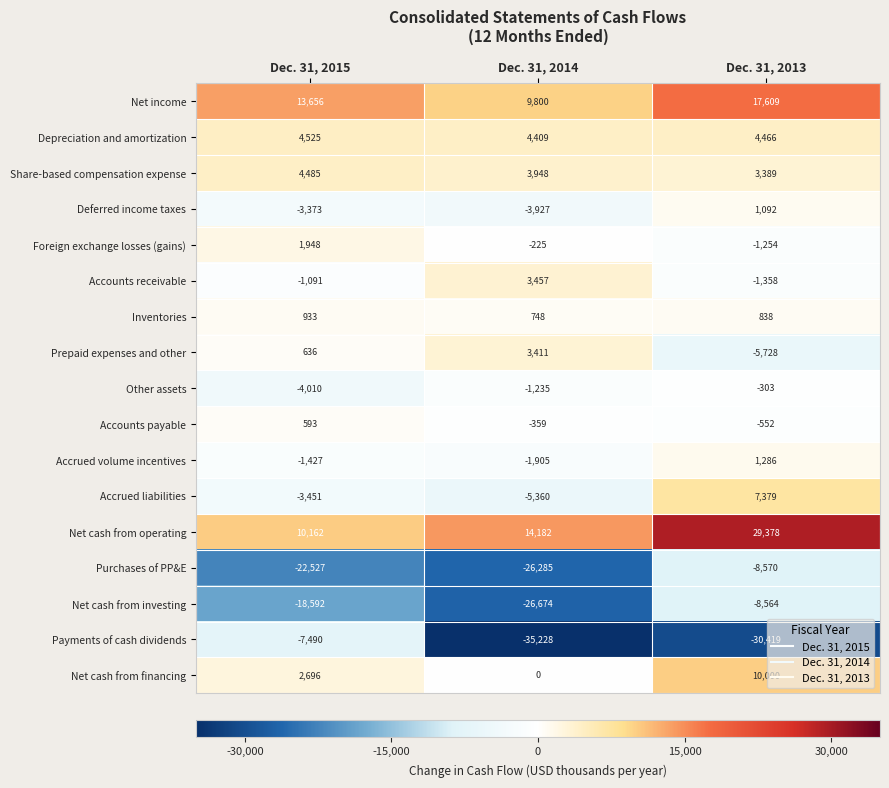

The value of Net income at Dec. 31, 2013 is 17609. True or false?

True